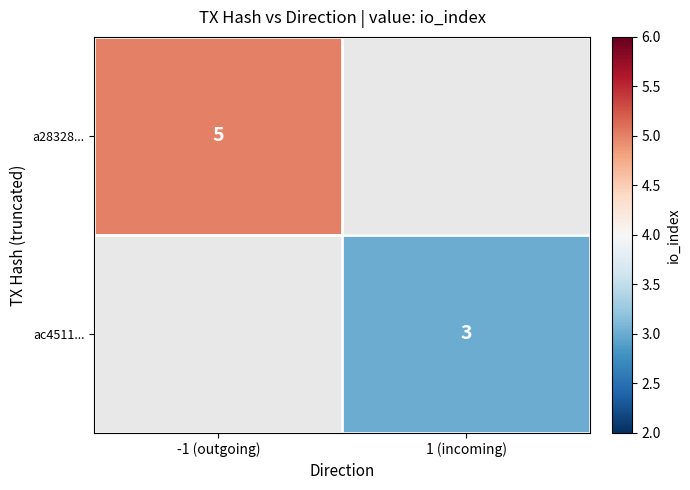

The value of a28328... at -1 (outgoing) is 8. True or false?

False